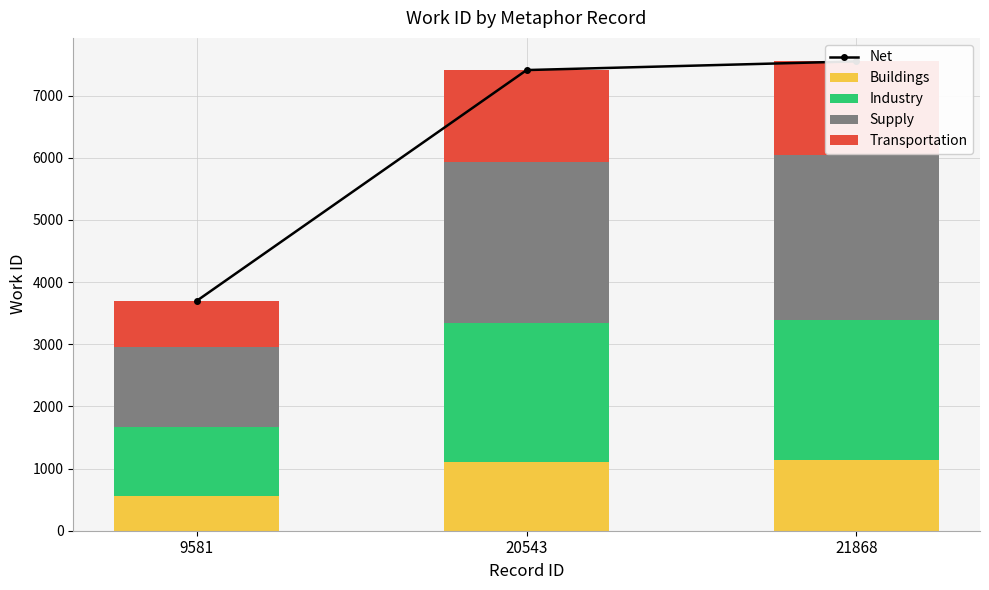

At which label does Industry reach its peak?

21868